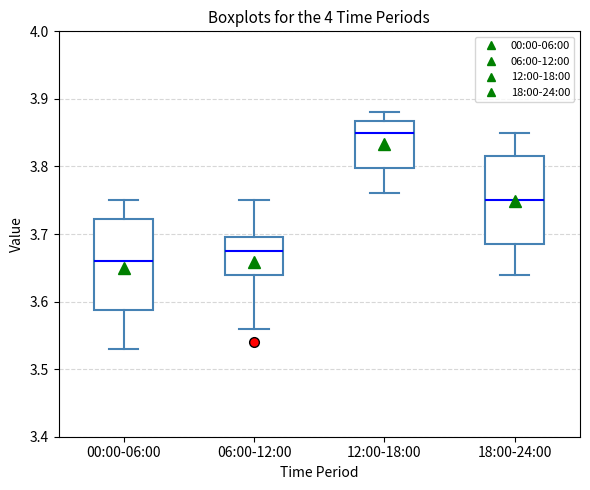

Where is the lower edge of the box for 06:00-12:00 on the y-axis? The values are not printed on the chart, so give them approximately, as read against the axis.

3.64